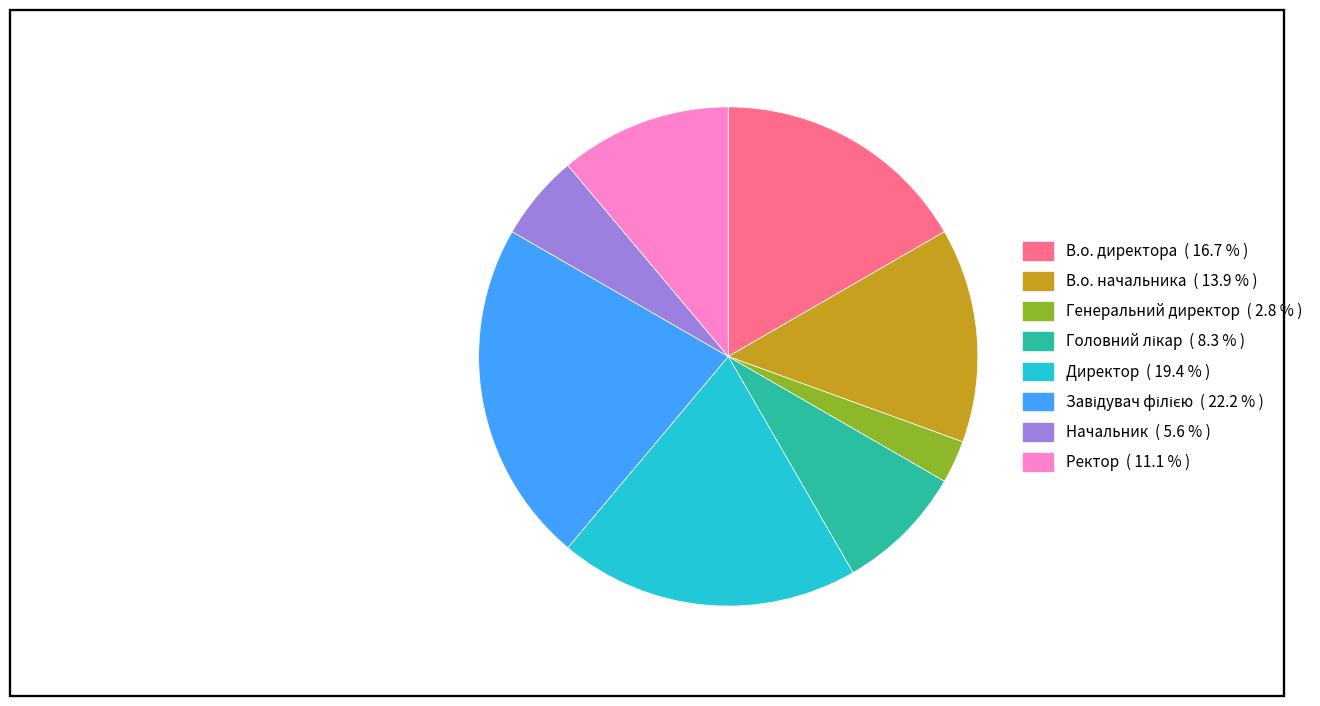

Which category has the smallest portion of the pie?

Генеральний директор